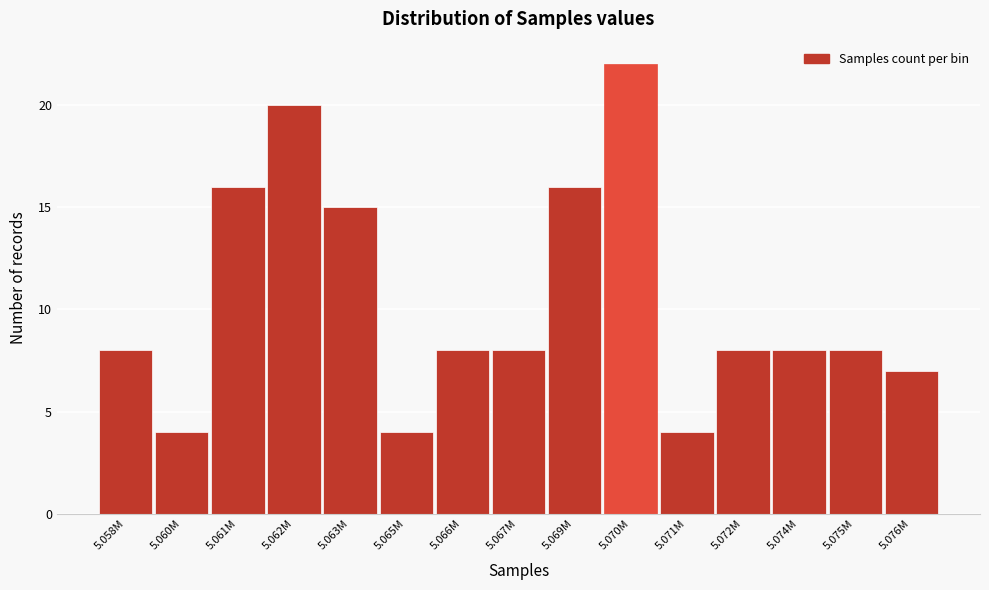

Reading left to right, extract all data points from this chart.

5.058M=8	5.060M=4	5.061M=16	5.062M=20	5.063M=15	5.065M=4	5.066M=8	5.067M=8	5.069M=16	5.070M=22	5.071M=4	5.072M=8	5.074M=8	5.075M=8	5.076M=7